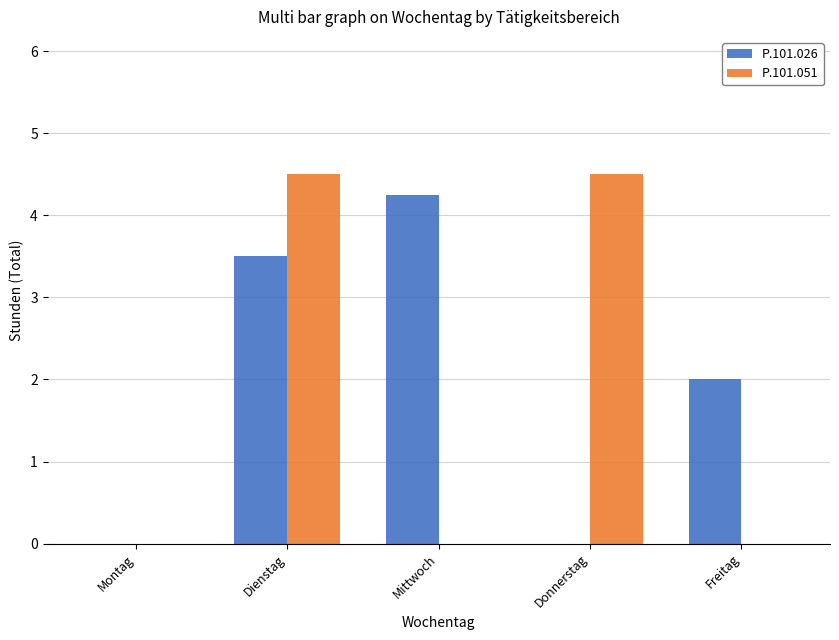

What is the sum of all P.101.051 values?

9.0